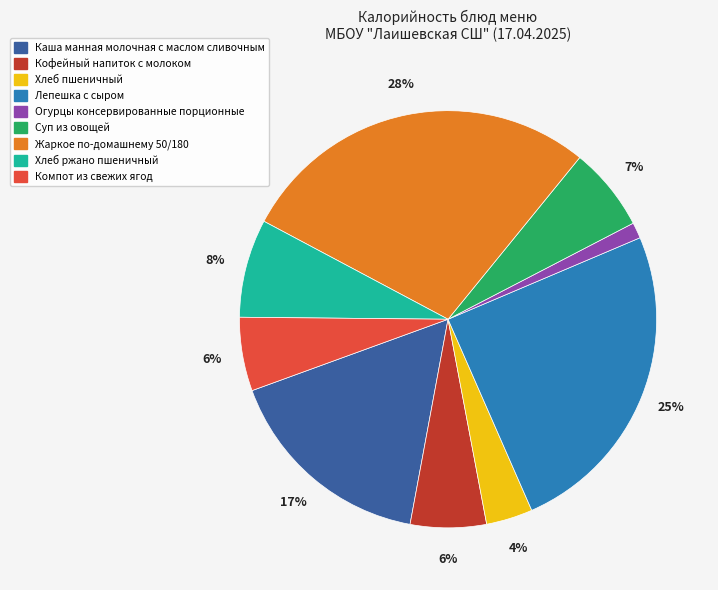

Between Хлеб пшеничный and Компот из свежих ягод, which is larger?

Компот из свежих ягод